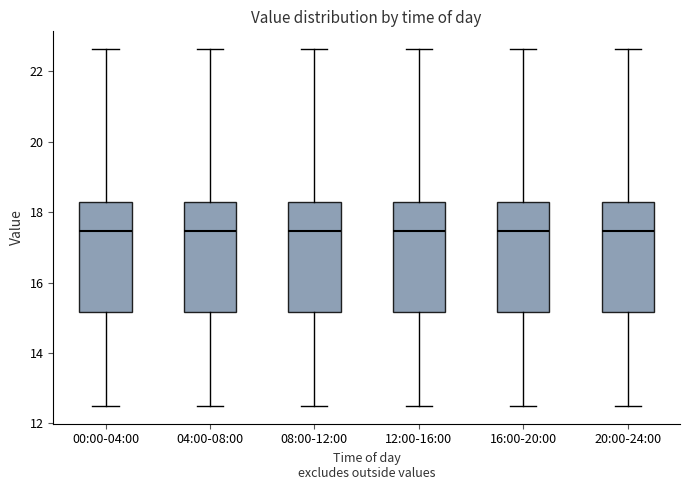

Reading left to right, read every box against the y-axis: the position of its median line, the range the box covers, and the ends of its whiskers. The values are not printed on the chart, so give them approximately, as read against the axis.

00:00-04:00: median 17.4, box 15.2 to 18.2, whiskers 12.6 to 22.6
04:00-08:00: median 17.4, box 15.2 to 18.2, whiskers 12.6 to 22.6
08:00-12:00: median 17.4, box 15.2 to 18.2, whiskers 12.6 to 22.6
12:00-16:00: median 17.4, box 15.2 to 18.2, whiskers 12.6 to 22.6
16:00-20:00: median 17.4, box 15.2 to 18.2, whiskers 12.6 to 22.6
20:00-24:00: median 17.4, box 15.2 to 18.2, whiskers 12.6 to 22.6